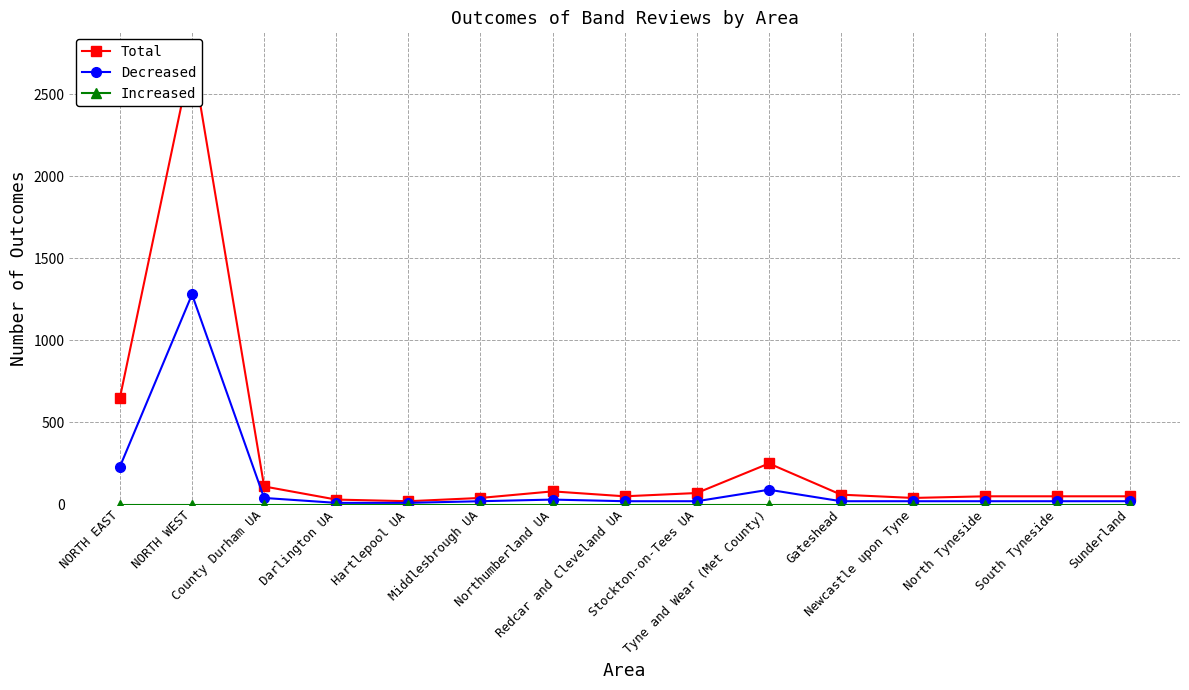

What is the difference between the Total values at Darlington UA and Middlesbrough UA?

10